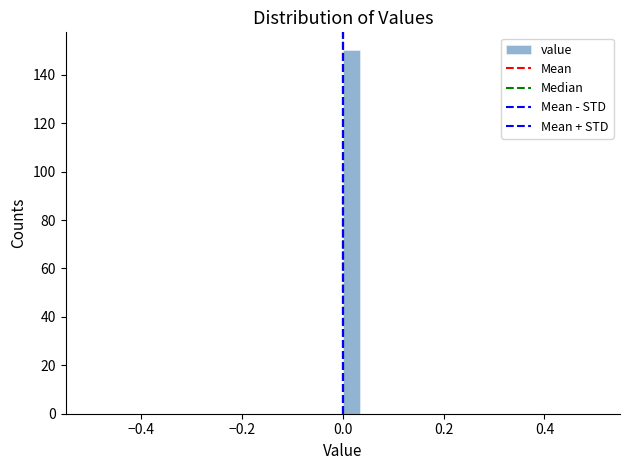

Read against the x-axis, roughly where is the centre of the tallest bar?

0.02